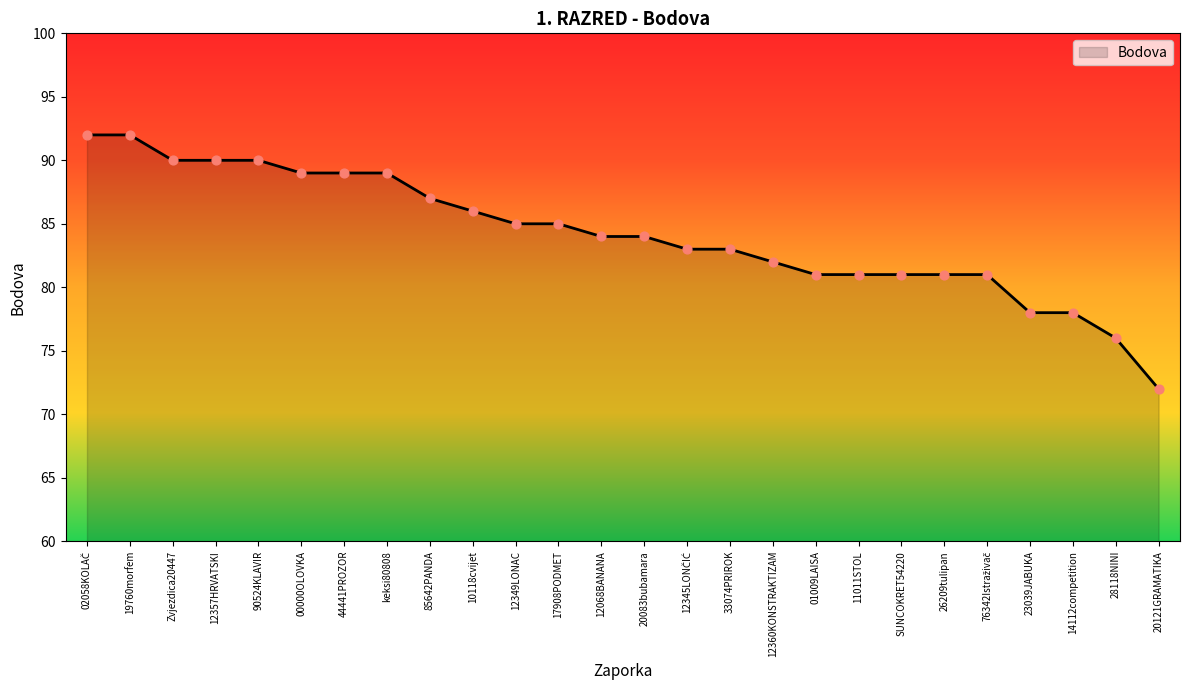

What is the change in value from 00000OLOVKA to 01009LAISA?

-8